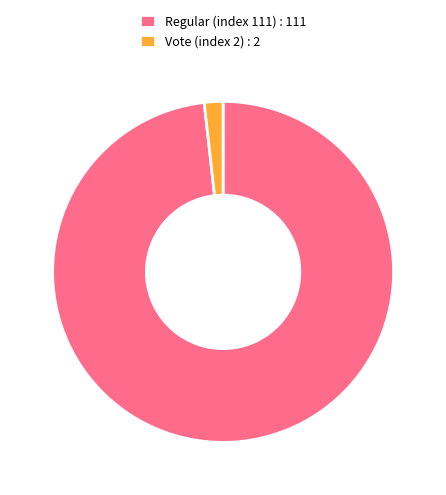

Is the sum of Regular (index 111) : 111 and Vote (index 2) : 2 greater than half?

Yes